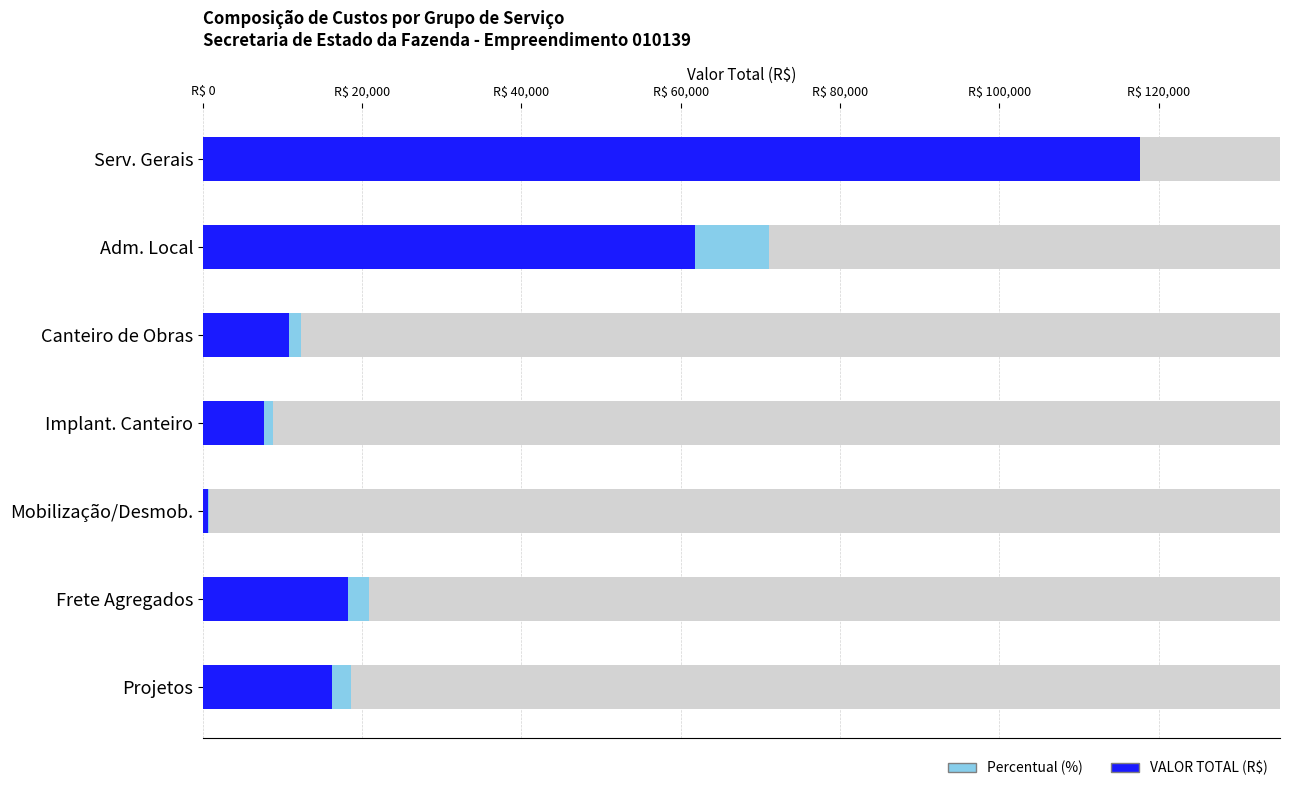

At which label does VALOR TOTAL reach its peak?

SERVIÇOS GERAIS DO EMPREENDIMENTO